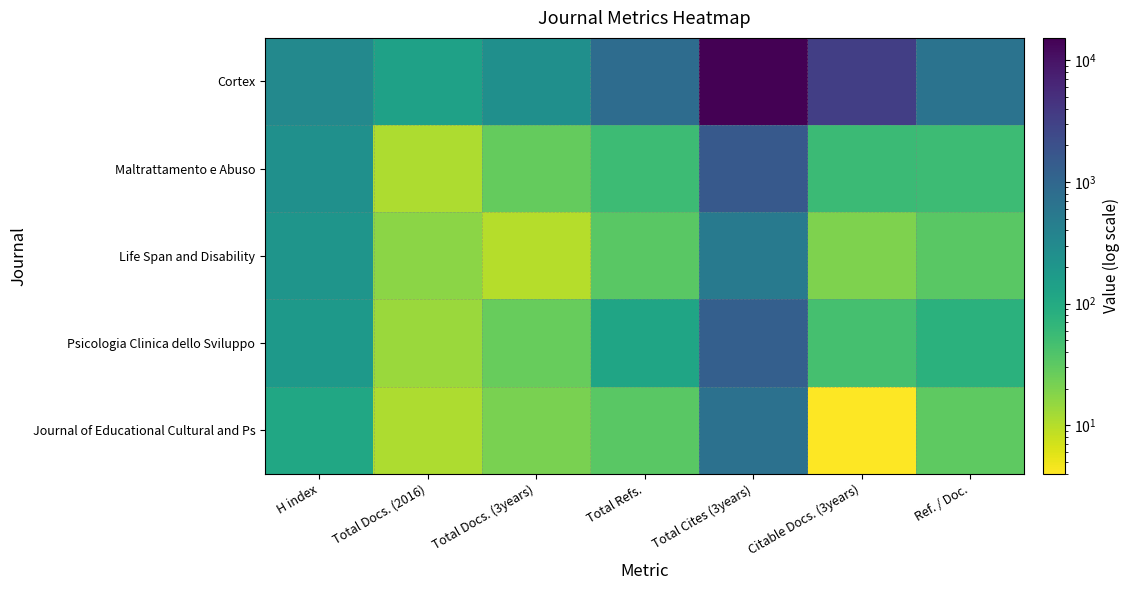

At how many categories does at least one series exceed 10399?

1